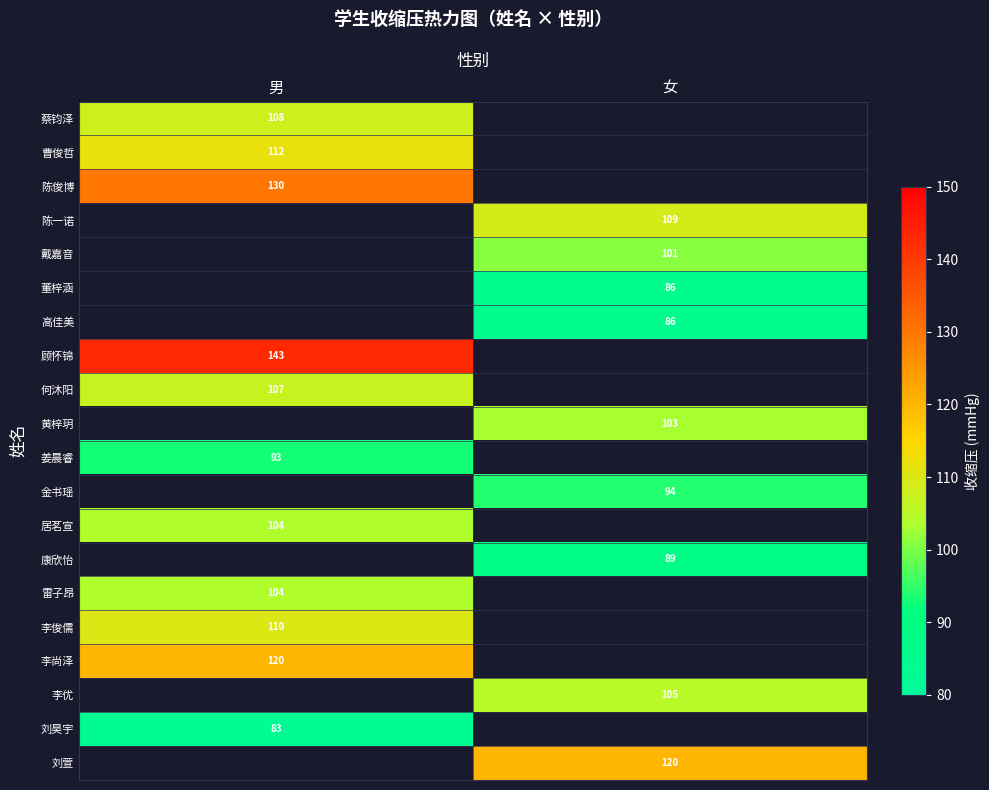

The value of 李俊儒 at 男 is 67. True or false?

False